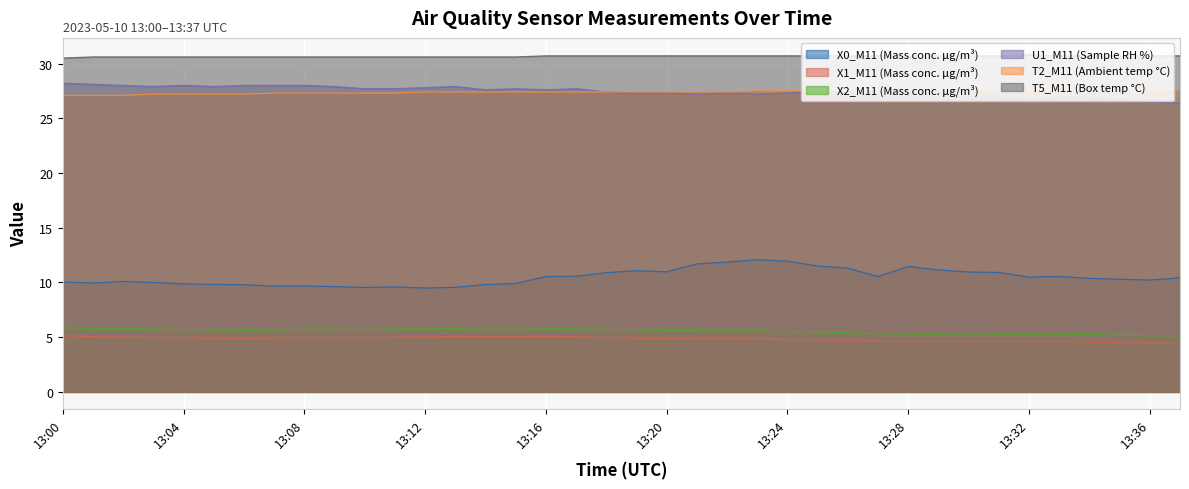

Reading right to left, transcribe all the data shown in this chart.

X0_M11 (Mass conc. μg/m³): 13:37=10.4	13:36=10.2	13:35=10.3	13:34=10.4	13:33=10.6	13:32=10.5	13:31=10.9	13:30=10.9	13:29=11.1	13:28=11.5	13:27=10.5	13:26=11.3	13:25=11.5	13:24=11.9	13:23=12.1	13:22=11.9	13:21=11.7	13:20=11.0	13:19=11.1	13:18=10.9	13:17=10.6	13:16=10.5	13:15=9.9	13:14=9.8	13:13=9.6	13:12=9.5	13:11=9.6	13:10=9.5	13:09=9.6	13:08=9.7	13:07=9.7	13:06=9.8	13:05=9.8	13:04=9.9	13:03=10.0	13:02=10.1	13:01=9.9	13:00=10.0
X1_M11 (Mass conc. μg/m³): 13:37=4.4	13:36=4.5	13:35=4.5	13:34=4.5	13:33=4.6	13:32=4.6	13:31=4.6	13:30=4.6	13:29=4.6	13:28=4.6	13:27=4.6	13:26=4.7	13:25=4.8	13:24=4.8	13:23=4.8	13:22=4.8	13:21=4.8	13:20=4.9	13:19=4.9	13:18=5.0	13:17=5.0	13:16=5.1	13:15=5.1	13:14=5.0	13:13=5.1	13:12=5.0	13:11=5.0	13:10=5.0	13:09=5.0	13:08=5.0	13:07=4.9	13:06=4.9	13:05=4.9	13:04=4.9	13:03=5.0	13:02=5.0	13:01=5.0	13:00=5.1
X2_M11 (Mass conc. μg/m³): 13:37=5.1	13:36=5.1	13:35=5.2	13:34=5.2	13:33=5.3	13:32=5.3	13:31=5.3	13:30=5.3	13:29=5.3	13:28=5.3	13:27=5.3	13:26=5.4	13:25=5.5	13:24=5.5	13:23=5.6	13:22=5.6	13:21=5.6	13:20=5.6	13:19=5.7	13:18=5.7	13:17=5.8	13:16=5.8	13:15=5.7	13:14=5.7	13:13=5.8	13:12=5.8	13:11=5.8	13:10=5.7	13:09=5.7	13:08=5.7	13:07=5.6	13:06=5.6	13:05=5.7	13:04=5.7	13:03=5.8	13:02=5.8	13:01=5.8	13:00=5.9
U1_M11 (Sample RH %): 13:37=26.4	13:36=26.5	13:35=26.7	13:34=26.9	13:33=26.9	13:32=26.8	13:31=26.9	13:30=27.0	13:29=27.1	13:28=27.0	13:27=27.0	13:26=27.3	13:25=27.5	13:24=27.3	13:23=27.2	13:22=27.3	13:21=27.2	13:20=27.3	13:19=27.3	13:18=27.4	13:17=27.7	13:16=27.6	13:15=27.7	13:14=27.6	13:13=27.9	13:12=27.8	13:11=27.7	13:10=27.7	13:09=27.9	13:08=28.0	13:07=28.0	13:06=28.0	13:05=27.9	13:04=28.0	13:03=27.9	13:02=28.0	13:01=28.1	13:00=28.2
T2_M11 (Ambient temp °C): 13:37=27.6	13:36=27.5	13:35=27.5	13:34=27.5	13:33=27.5	13:32=27.5	13:31=27.5	13:30=27.5	13:29=27.5	13:28=27.5	13:27=27.5	13:26=27.5	13:25=27.5	13:24=27.5	13:23=27.5	13:22=27.4	13:21=27.4	13:20=27.4	13:19=27.4	13:18=27.4	13:17=27.4	13:16=27.4	13:15=27.4	13:14=27.4	13:13=27.4	13:12=27.4	13:11=27.3	13:10=27.3	13:09=27.3	13:08=27.3	13:07=27.3	13:06=27.2	13:05=27.2	13:04=27.2	13:03=27.2	13:02=27.1	13:01=27.1	13:00=27.1
T5_M11 (Box temp °C): 13:37=30.7	13:36=30.7	13:35=30.7	13:34=30.7	13:33=30.7	13:32=30.8	13:31=30.7	13:30=30.7	13:29=30.7	13:28=30.7	13:27=30.7	13:26=30.7	13:25=30.7	13:24=30.7	13:23=30.7	13:22=30.7	13:21=30.7	13:20=30.7	13:19=30.7	13:18=30.7	13:17=30.7	13:16=30.7	13:15=30.6	13:14=30.6	13:13=30.6	13:12=30.6	13:11=30.6	13:10=30.6	13:09=30.6	13:08=30.6	13:07=30.6	13:06=30.6	13:05=30.6	13:04=30.6	13:03=30.6	13:02=30.6	13:01=30.6	13:00=30.5